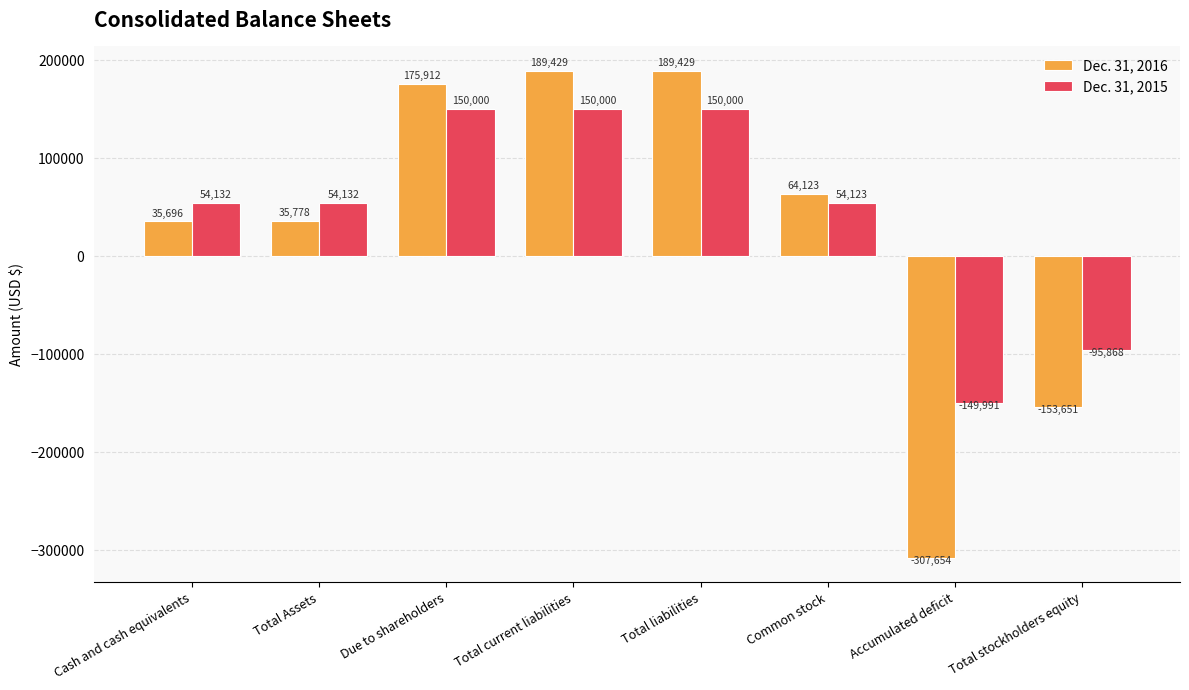

What is the difference between the highest and lowest values at Accumulated deficit?

157663